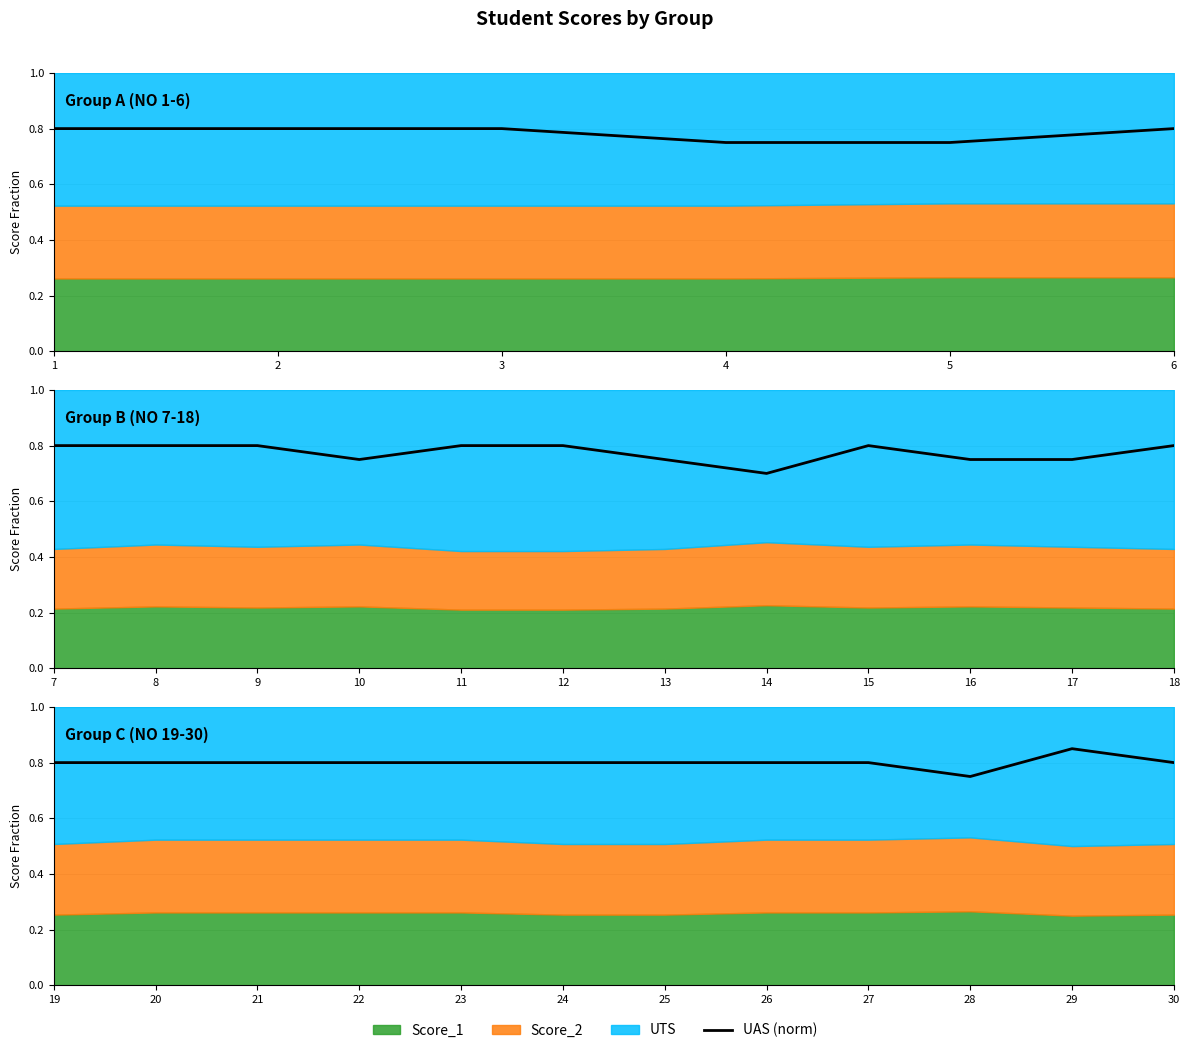

How many points are lower than both their immediate neighbors (excluding endpoints)?

1